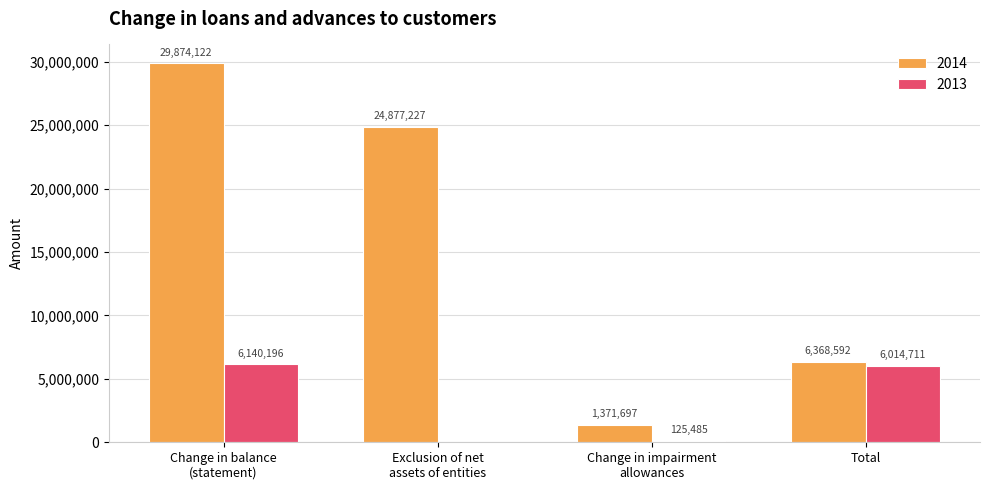

Which series has the largest total across all categories?

2014